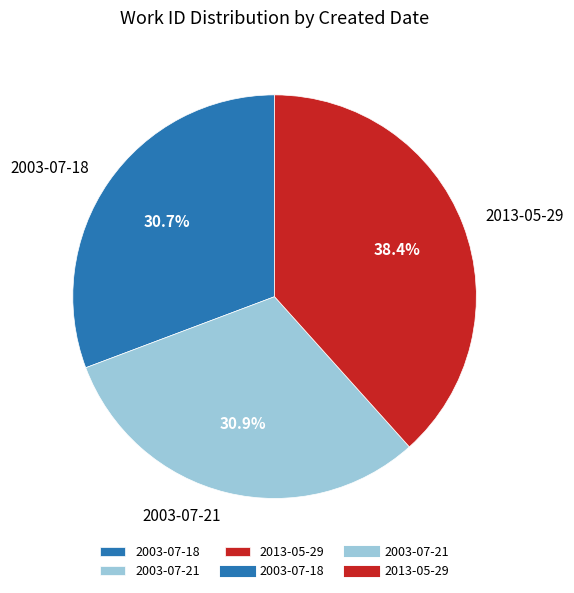

Is it true that 2003-07-18 is 20% of the pie?

False